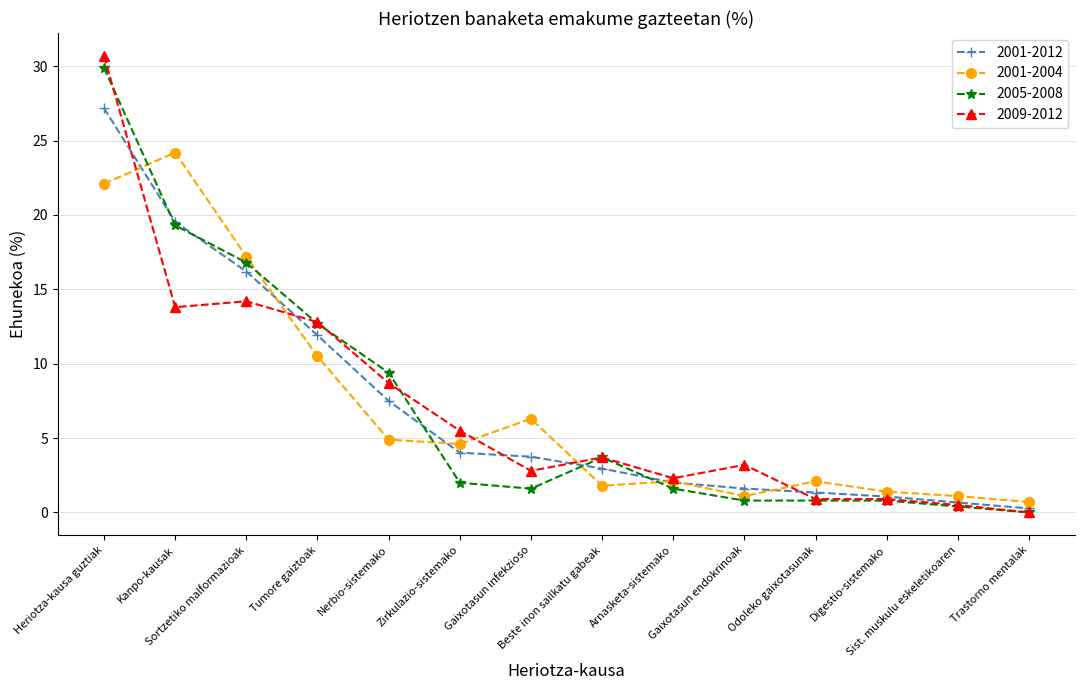

Which category has the highest value in the 2009-2012 series?

Heriotza-kausa guztiak